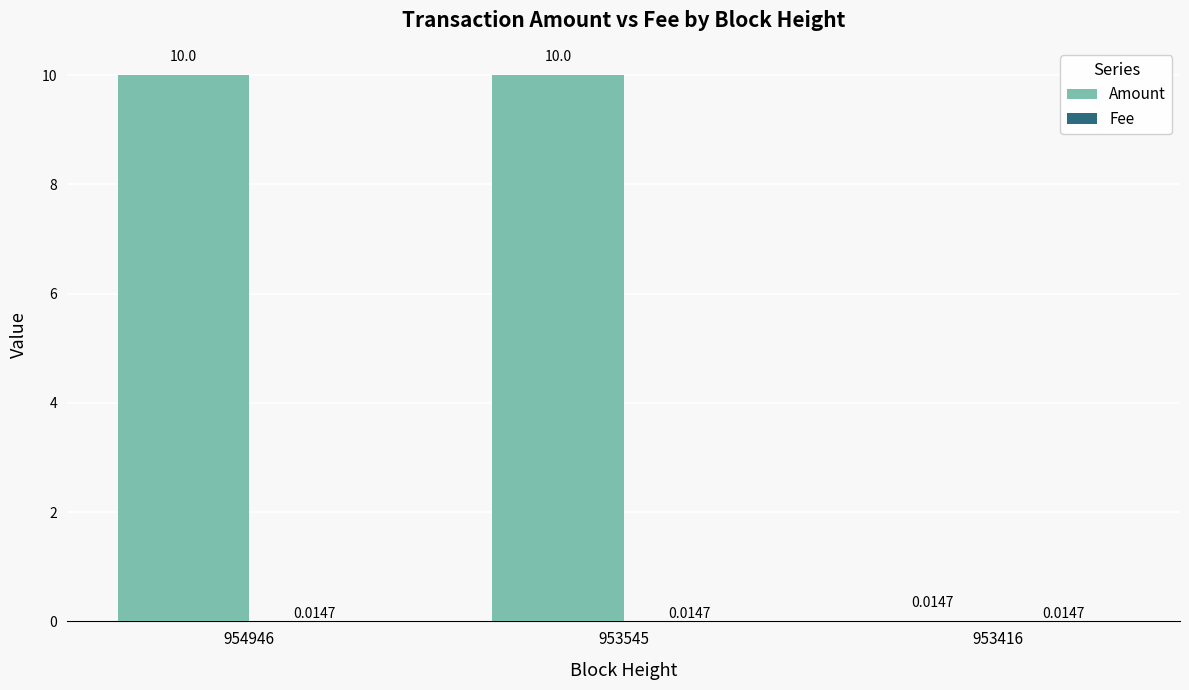

Between 954946 and 953416, which series saw the biggest shift?

Amount